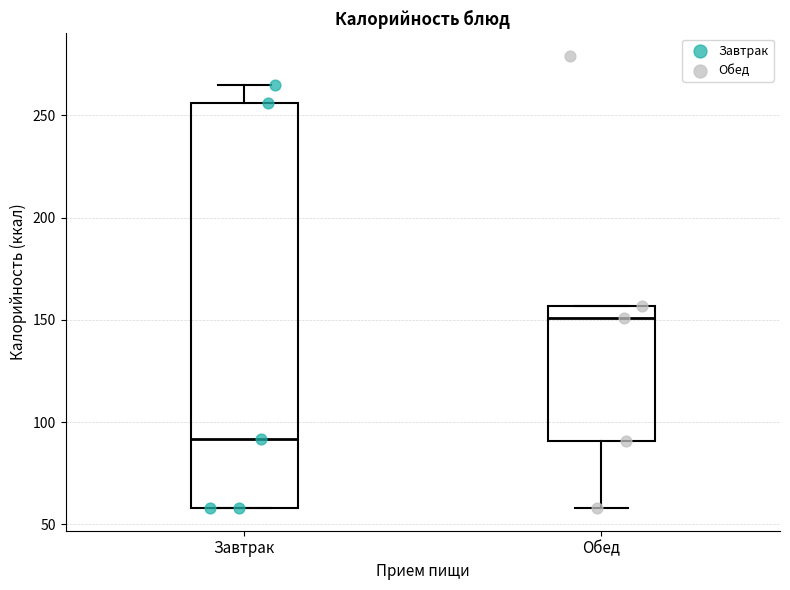

Which box has the lowest median line?

Завтрак